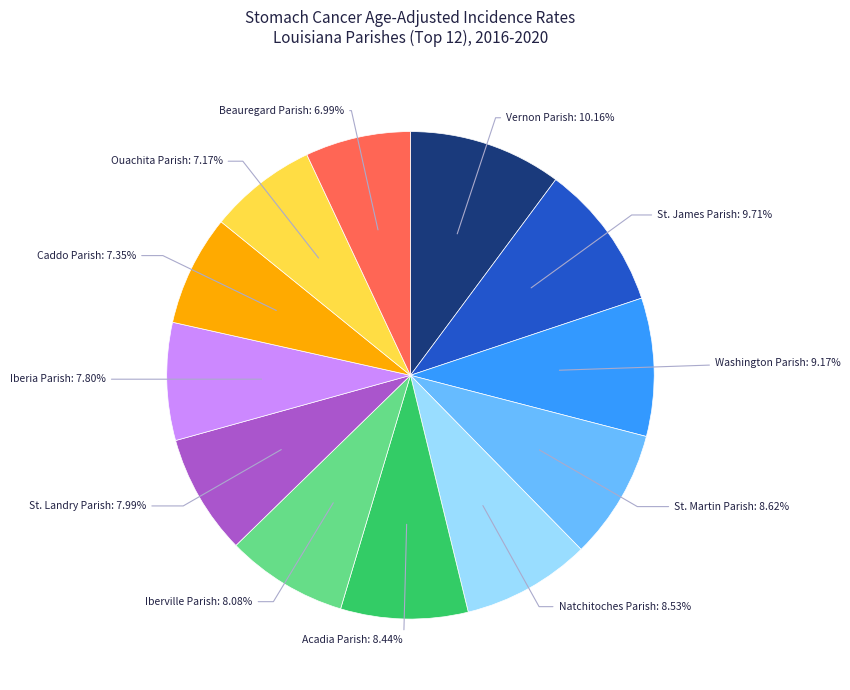

Is the sum of Acadia Parish and St. Landry Parish greater than half?

No